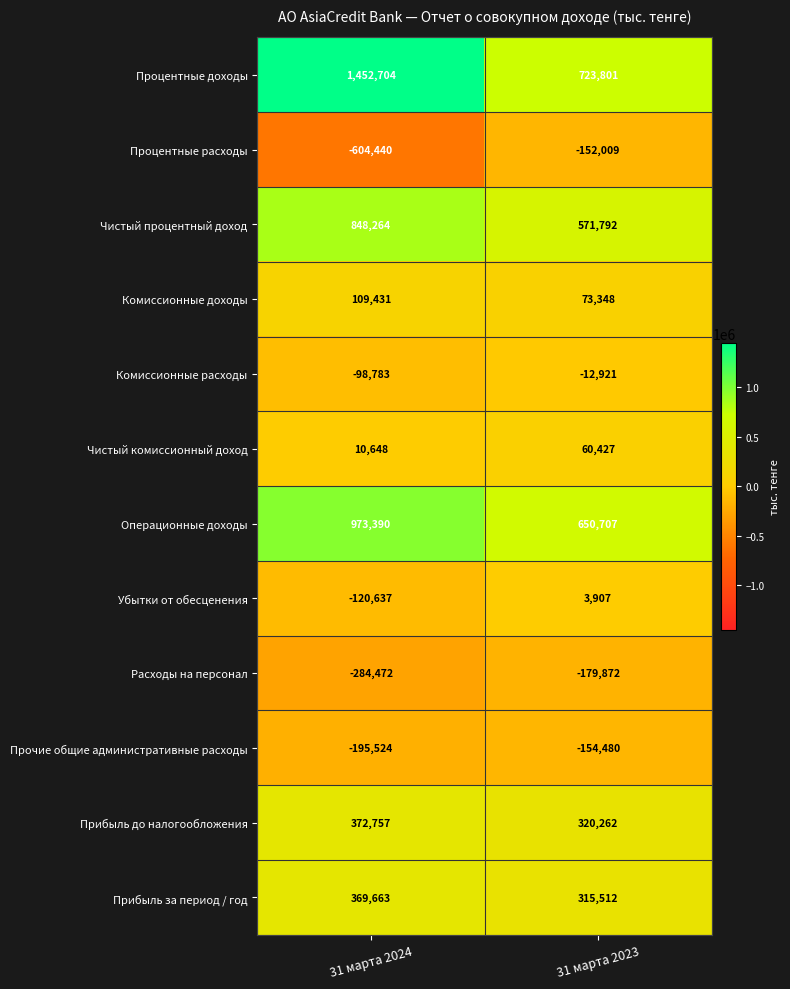

At which label is Комиссионные доходы closest to 91389?

31 марта 2023